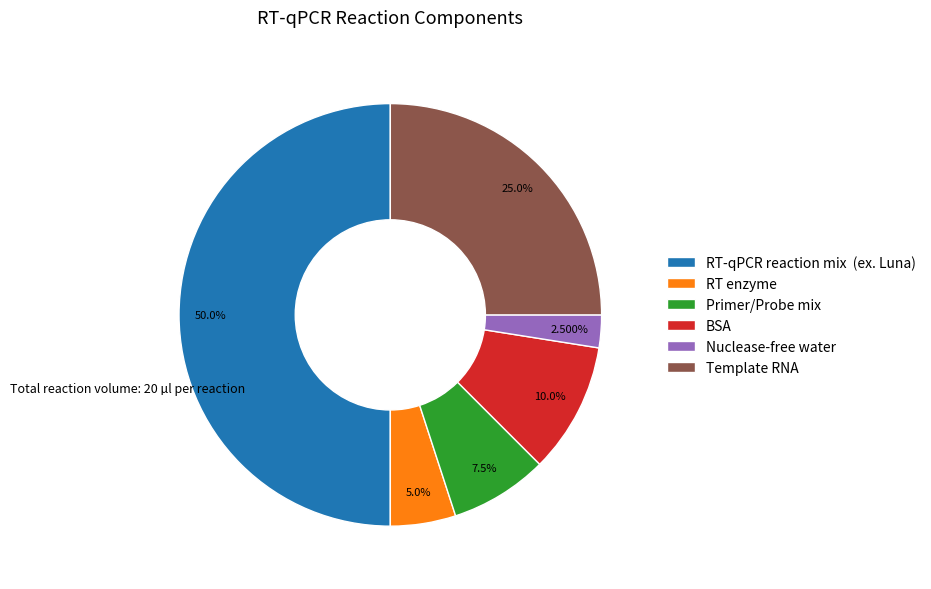

Does Primer/Probe mix account for over 50% of the chart?

No